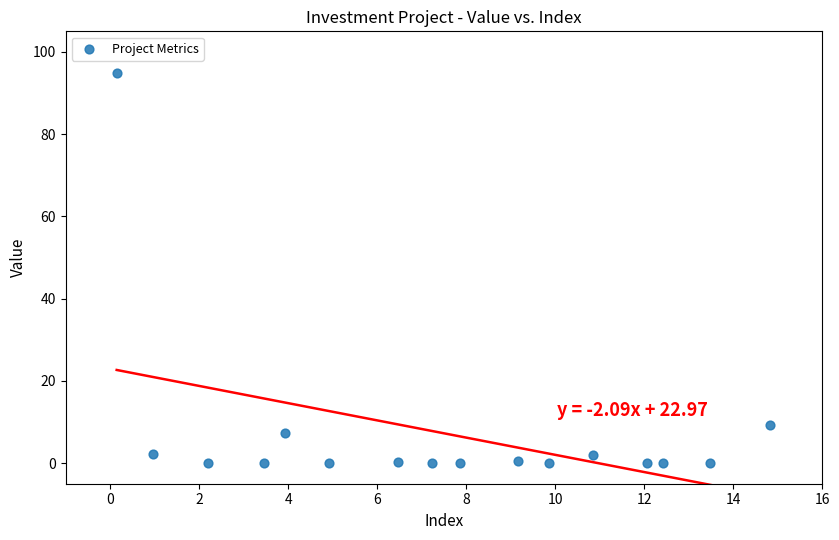

What is the range of X values (max minus min)?

14.7